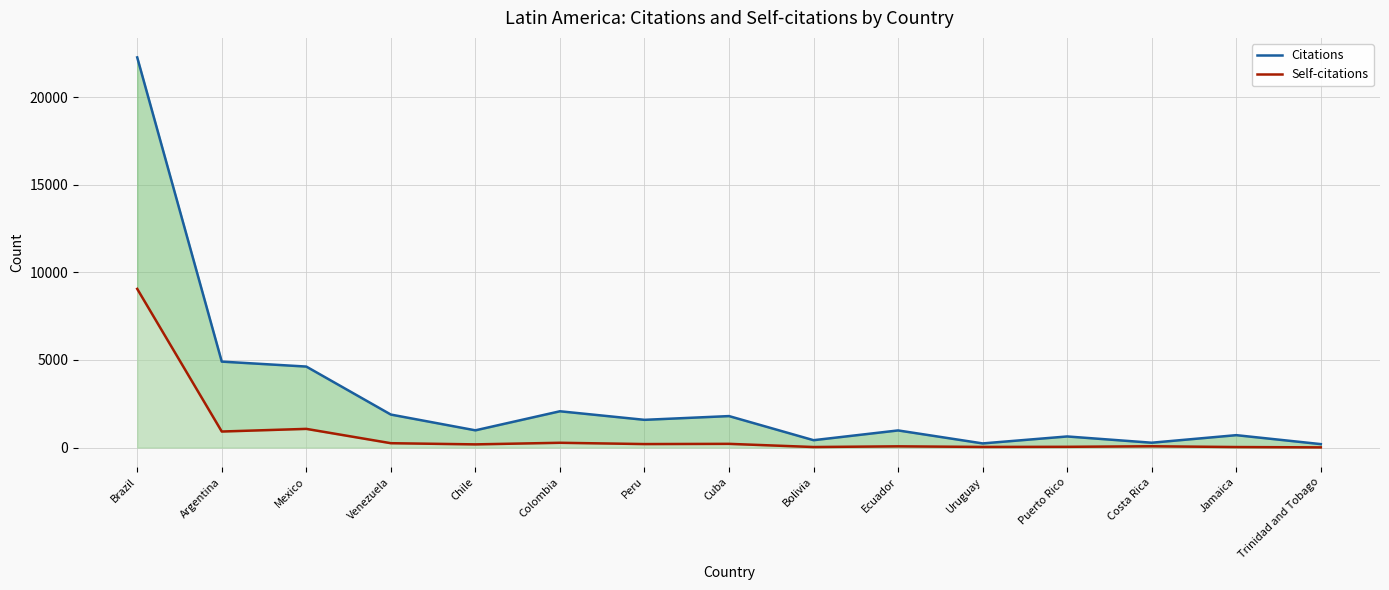

True or false: Citations and Self-citations cross at least once.

False